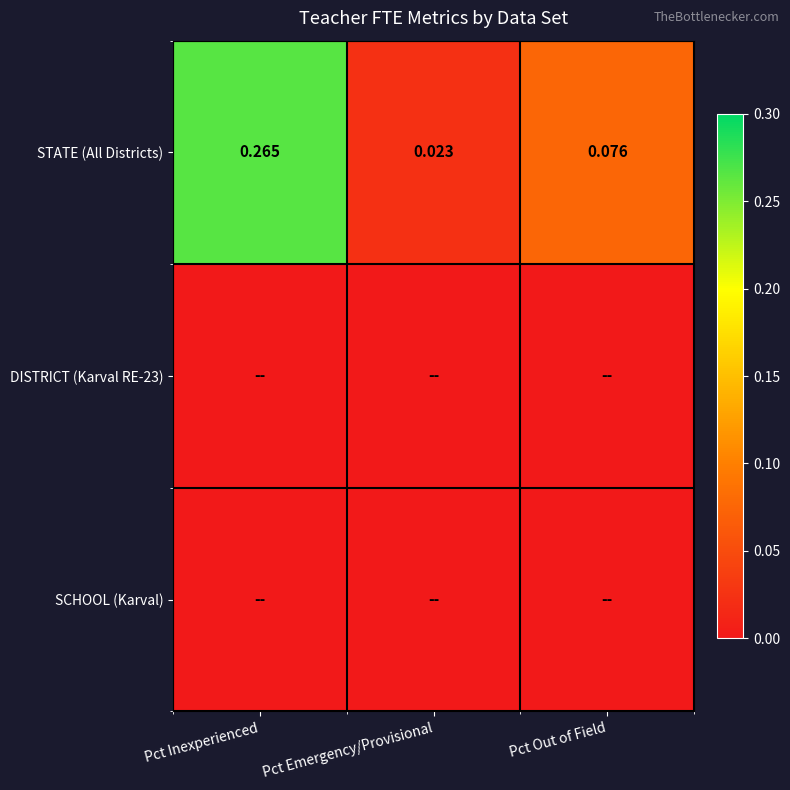

At which label does STATE (All Districts) reach its minimum?

Pct Emergency/Provisional